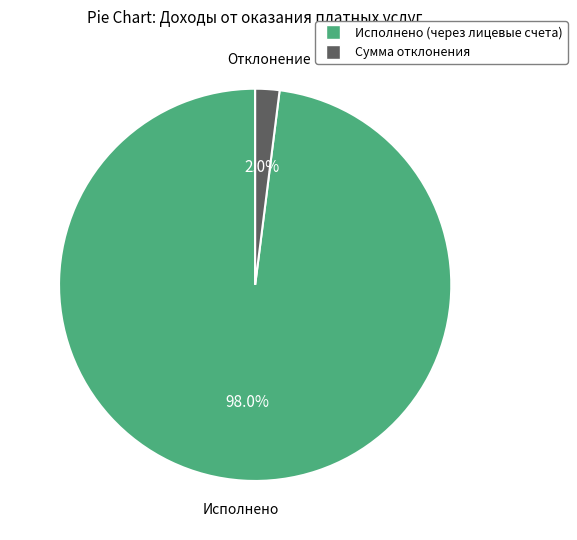

Is there any slice that represents more than half of the pie?

Yes